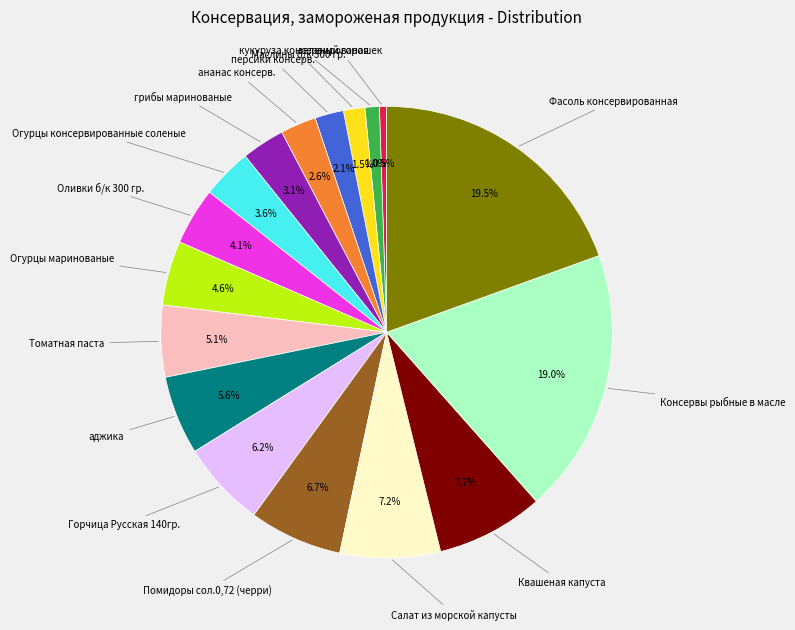

Is there a majority slice in this chart?

No